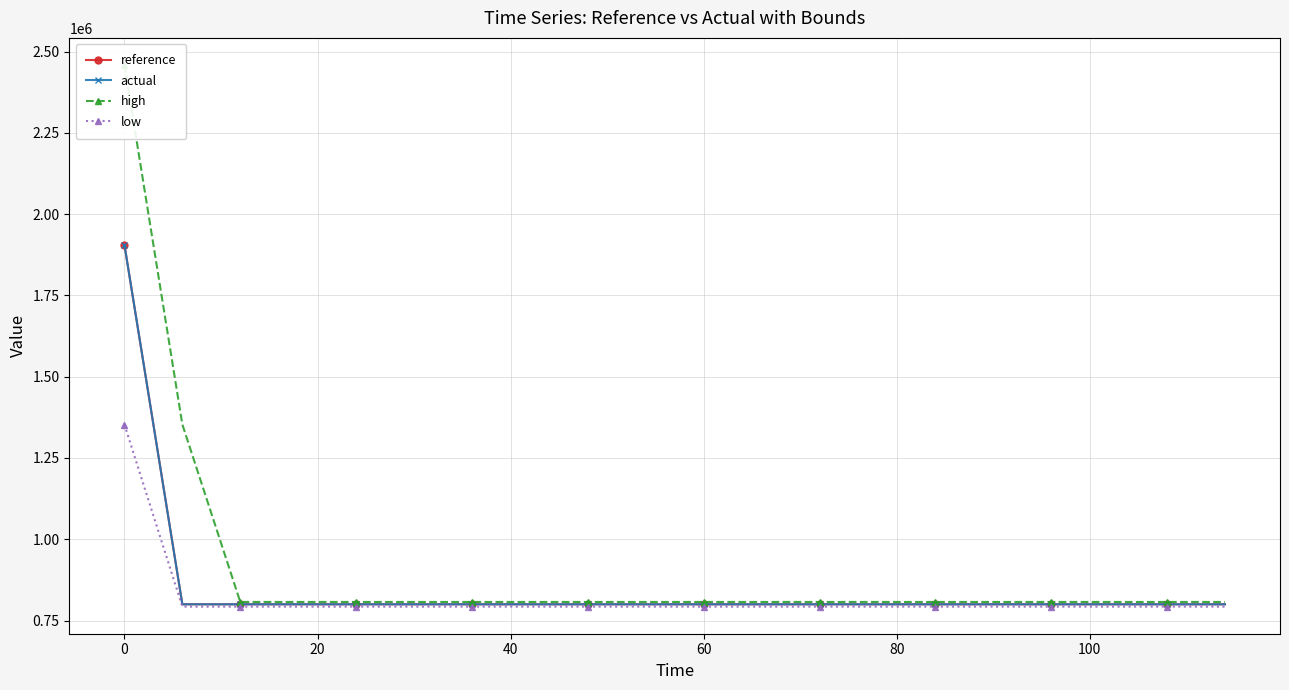

True or false: actual and low cross at least once.

False